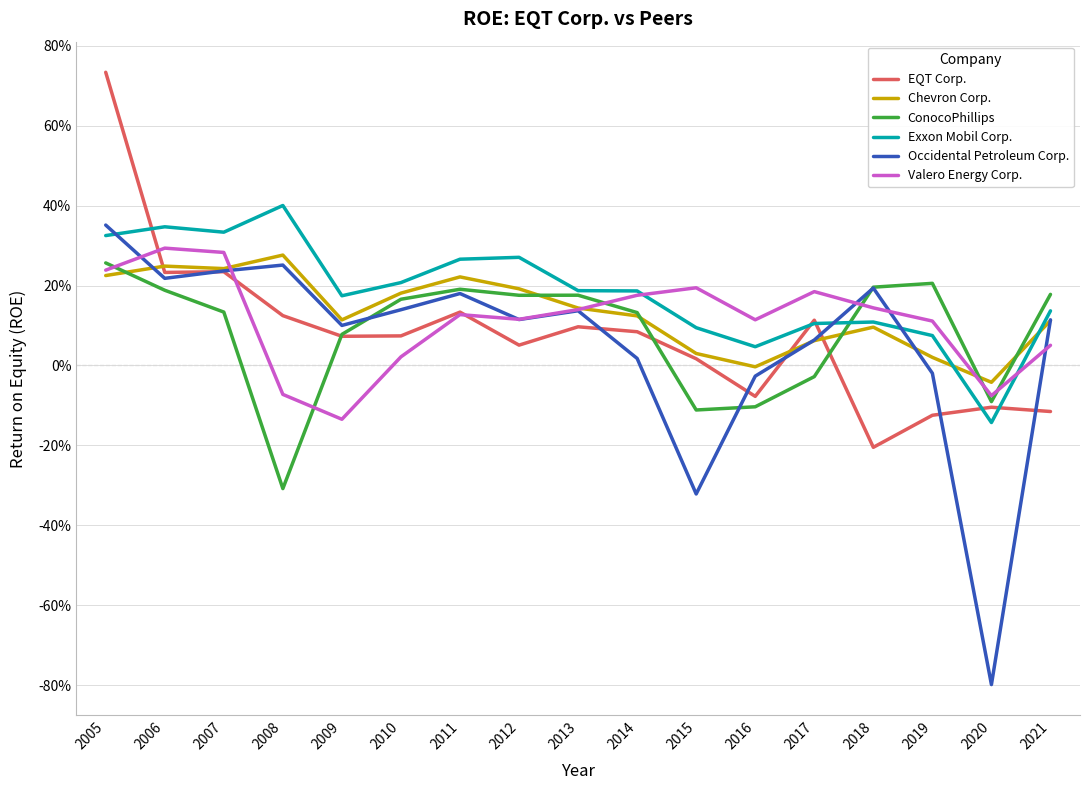

Does the chart display data point markers on the line(s)?

No